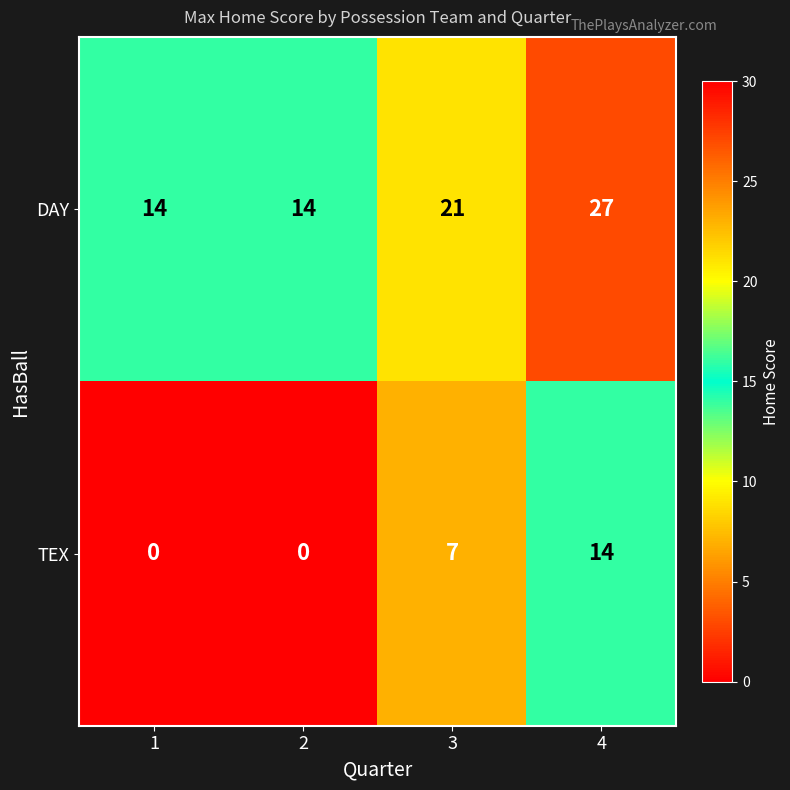

Reading right to left, extract all data points from this chart.

DAY: 27	21	14	14
TEX: 14	7	0	0